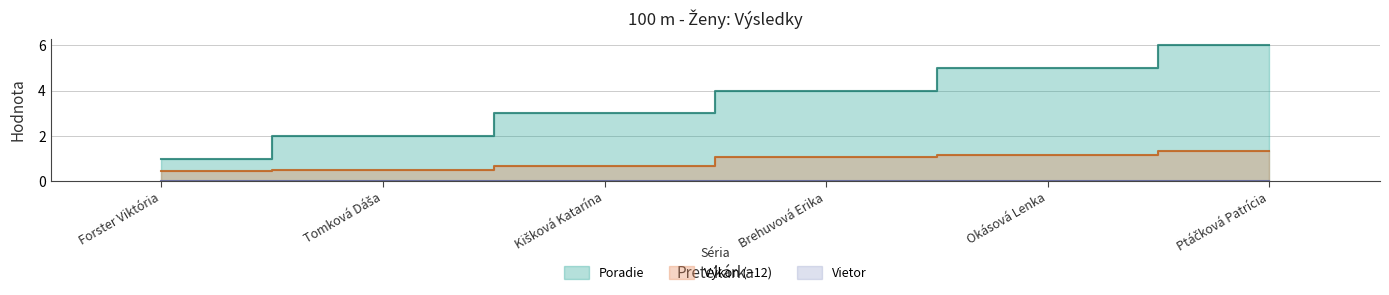

What is the sum of all Výkon values?

5.2